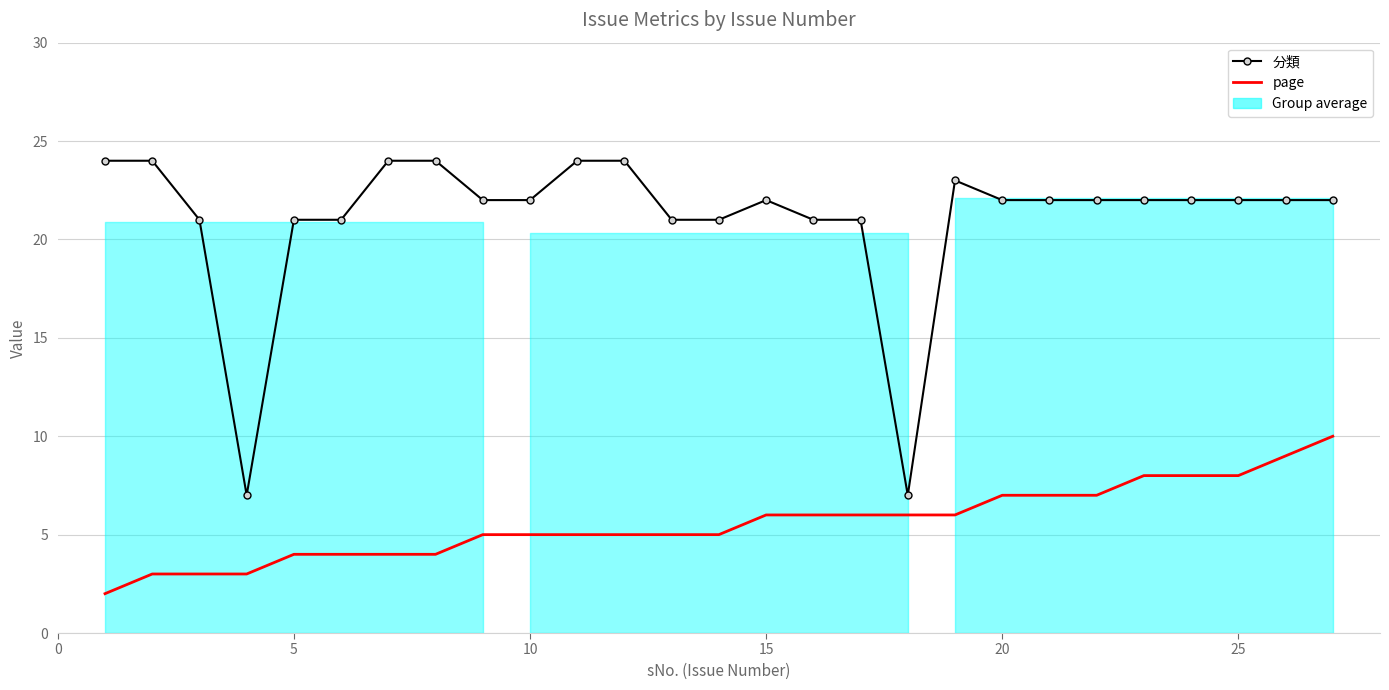

At how many categories does at least one series exceed 8?

25